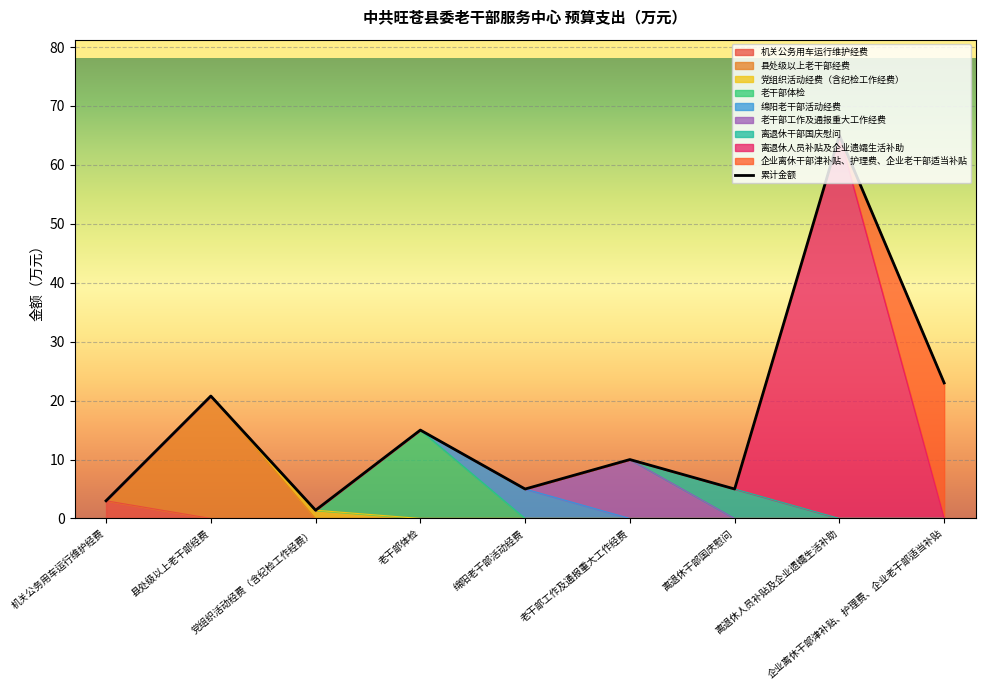

What is the average value?

16.5